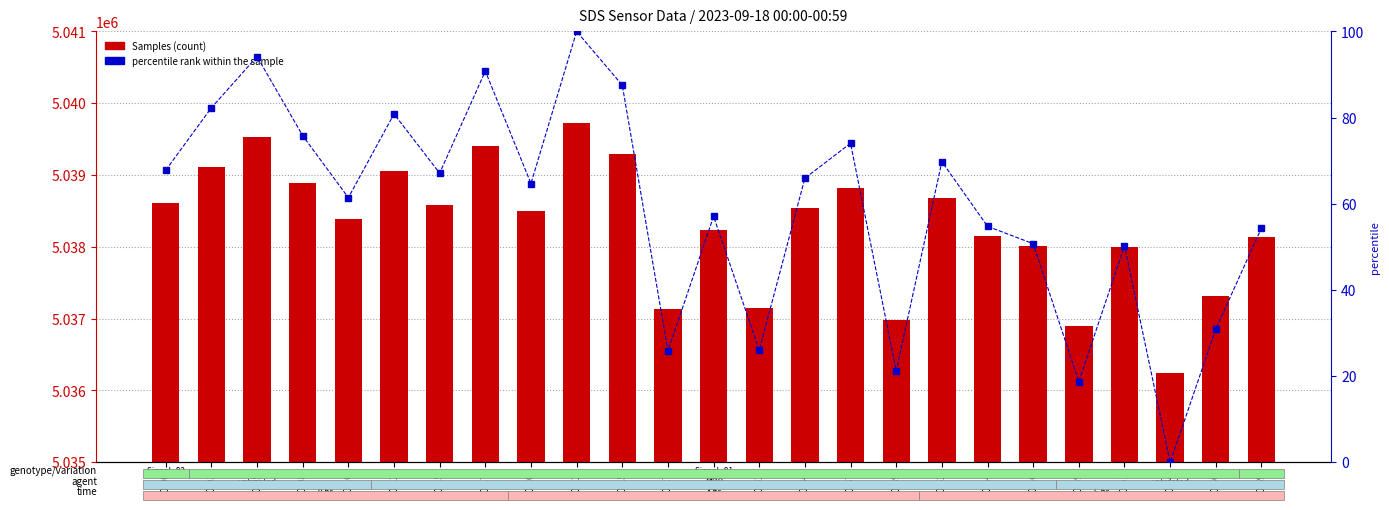

How many values in the percentile rank within the sample series are below 64?

12